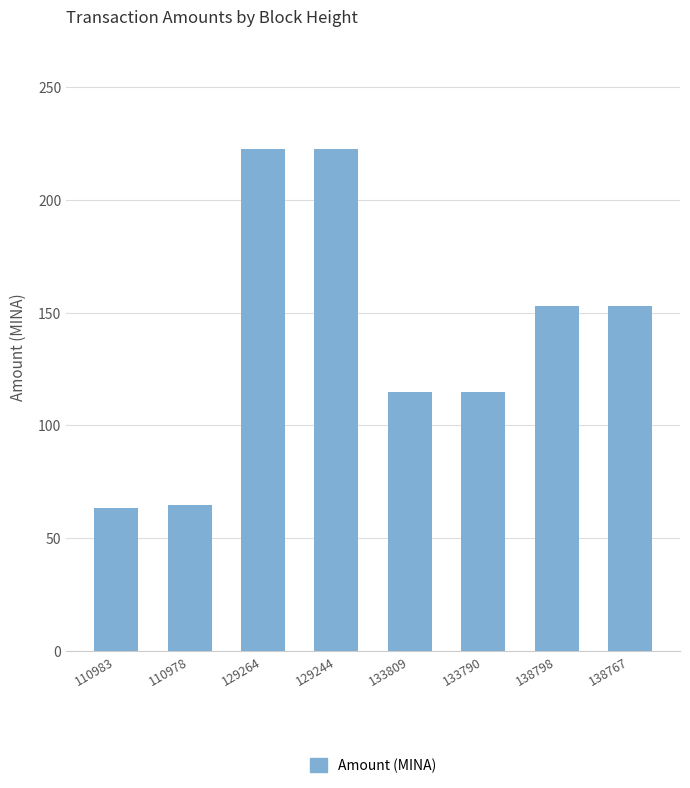

Are the bars horizontal?

No